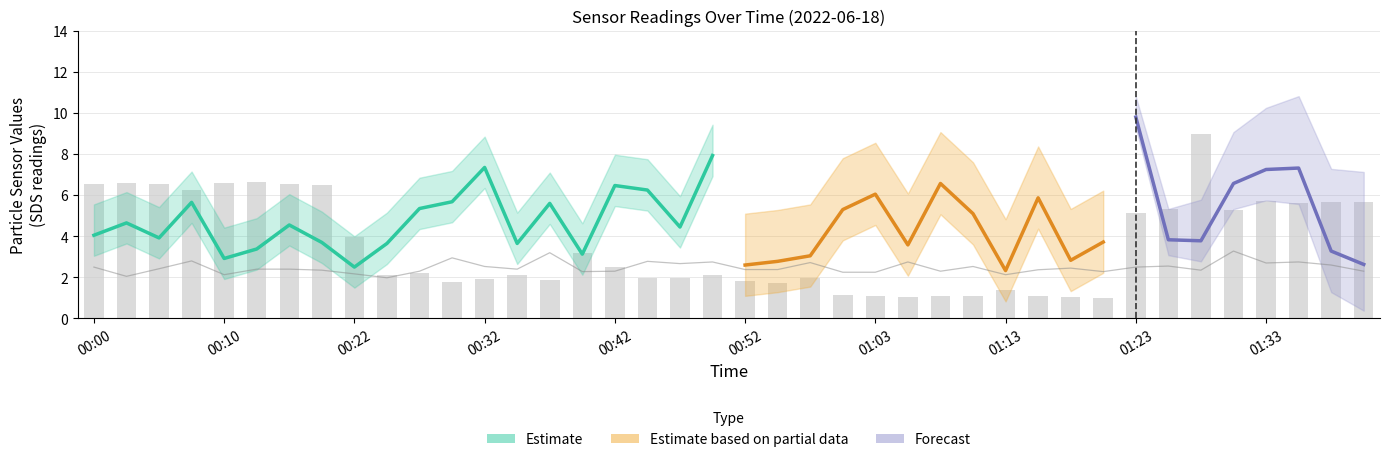

Which has a higher value, 01:28 or 00:02?

01:28